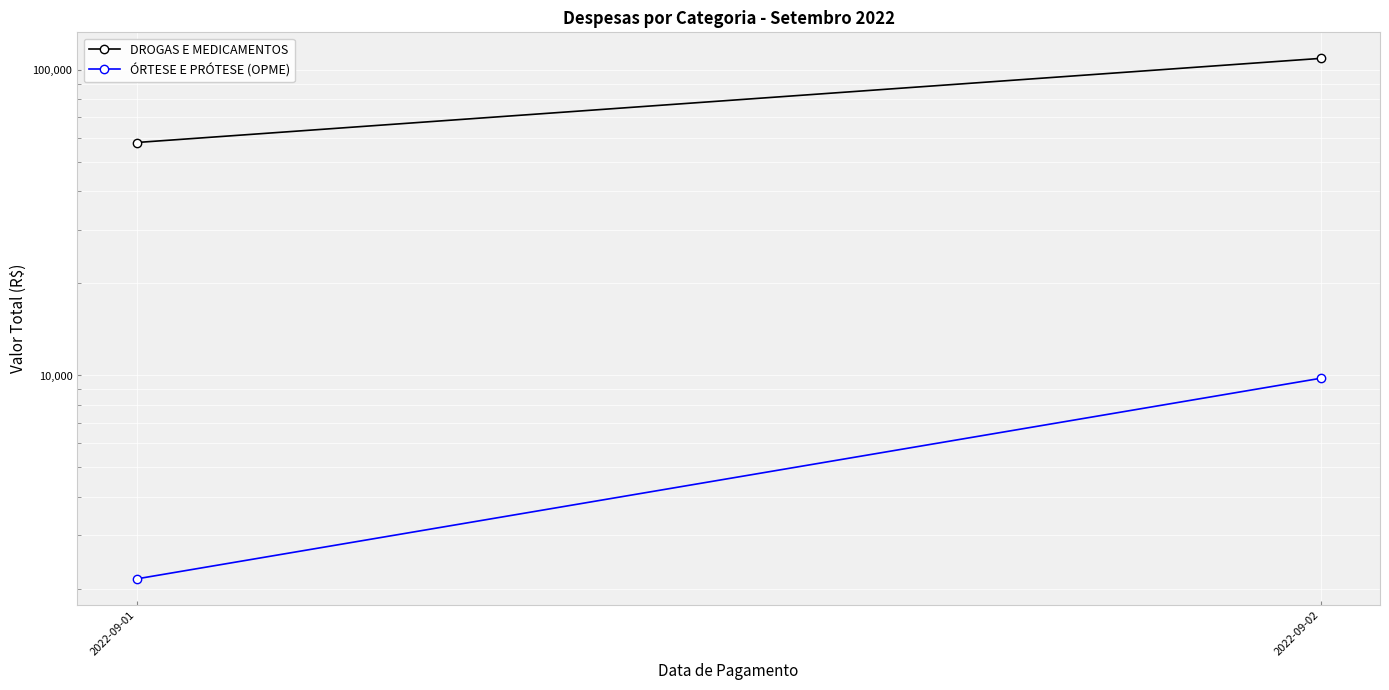

What is the smallest value displayed?

2160.0